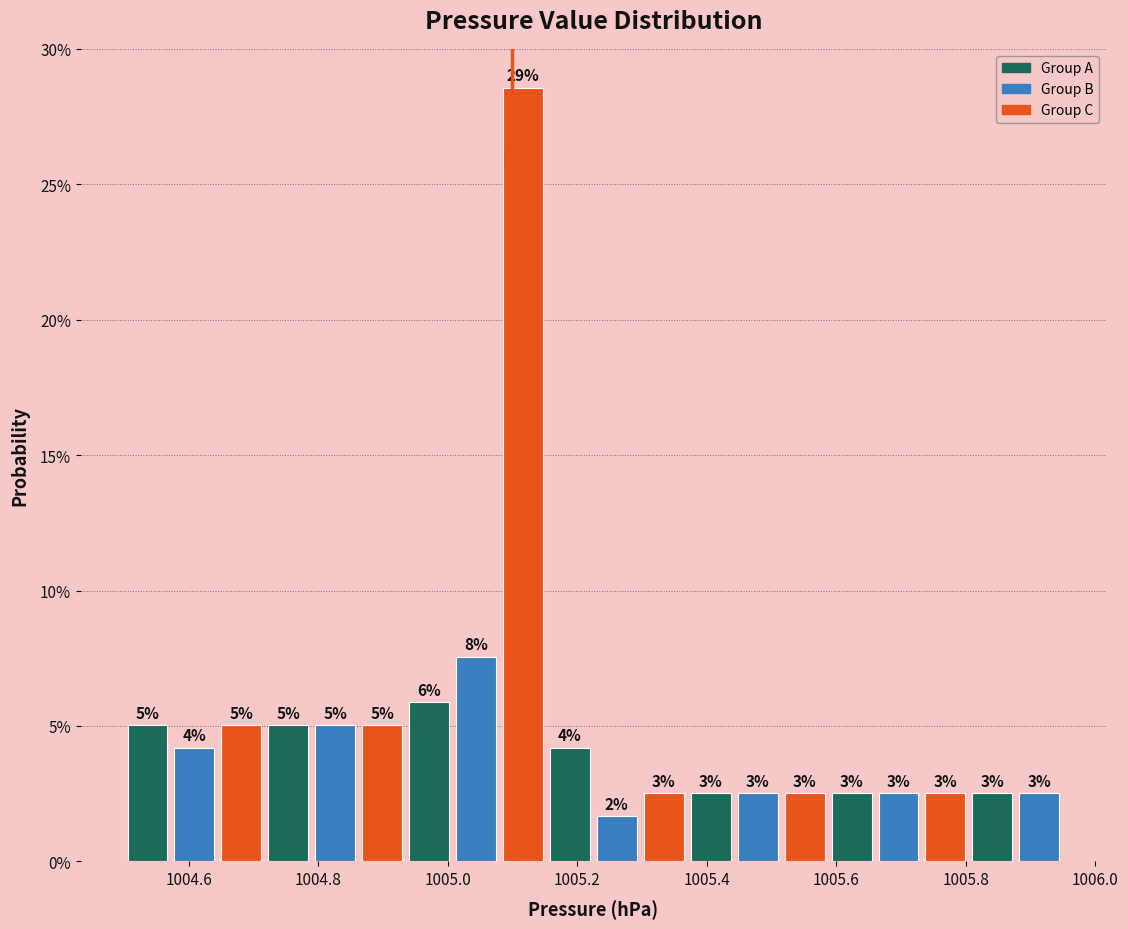

Around what value on the x-axis is the tallest bar? Give the approximate position of its centre, as read against the axis.

1005.12